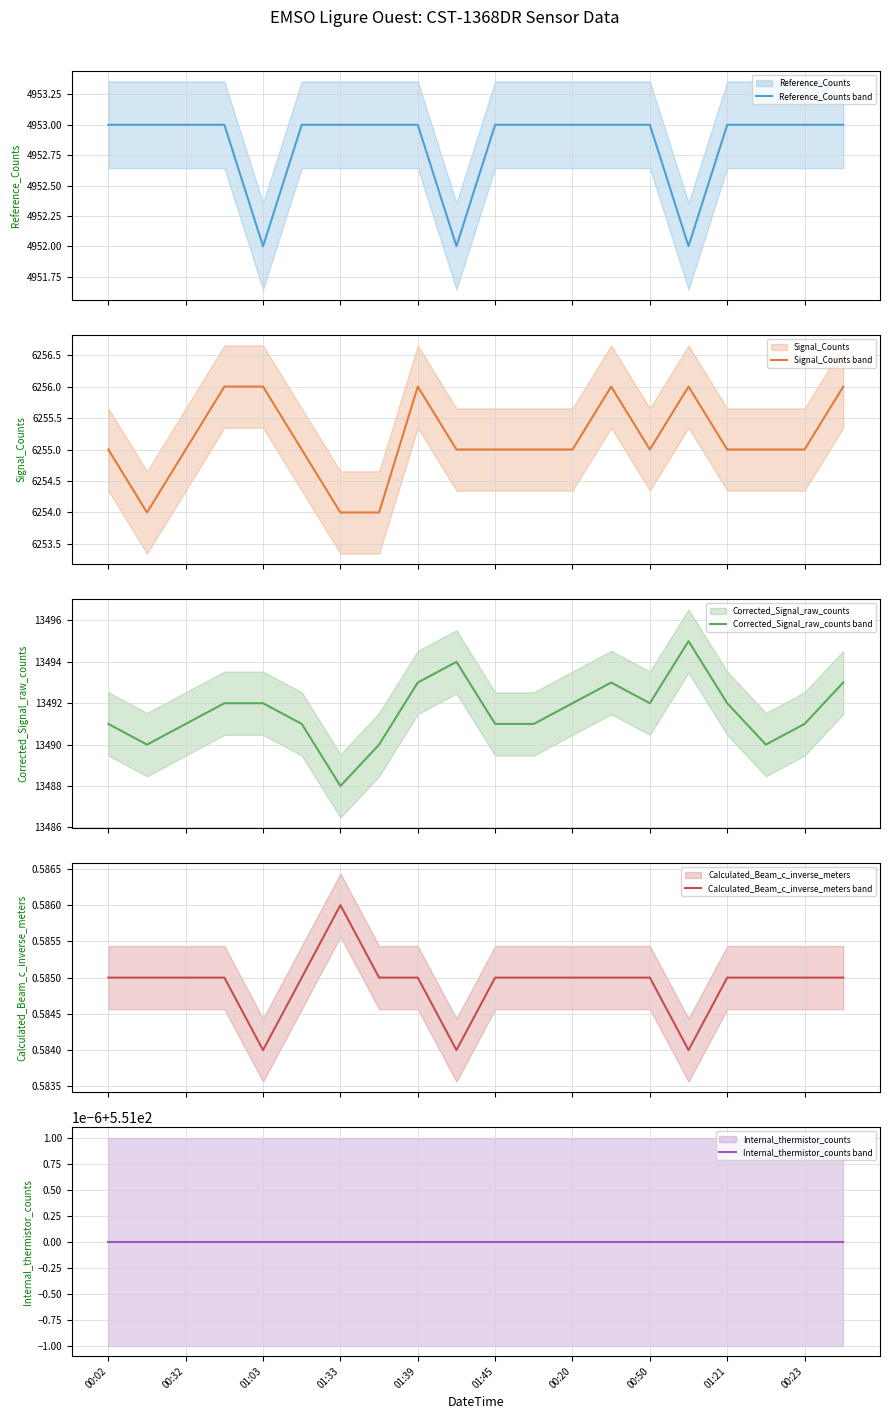

True or false: Signal_Counts (mean) and Internal_thermistor_counts (mean) intersect in this chart.

False